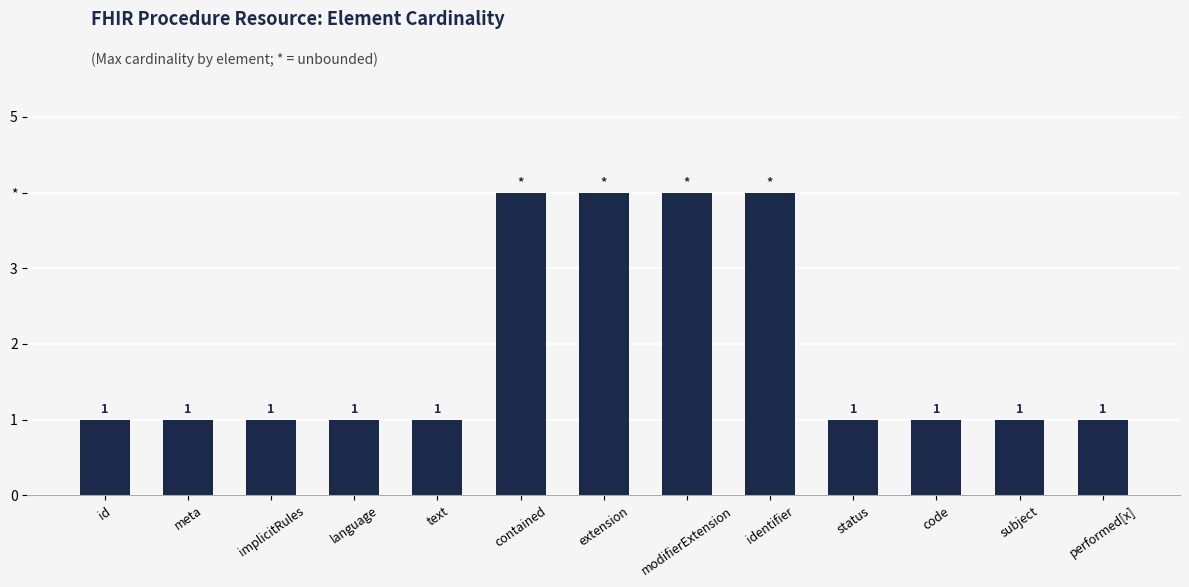

What is the change in value from id to identifier?

+3